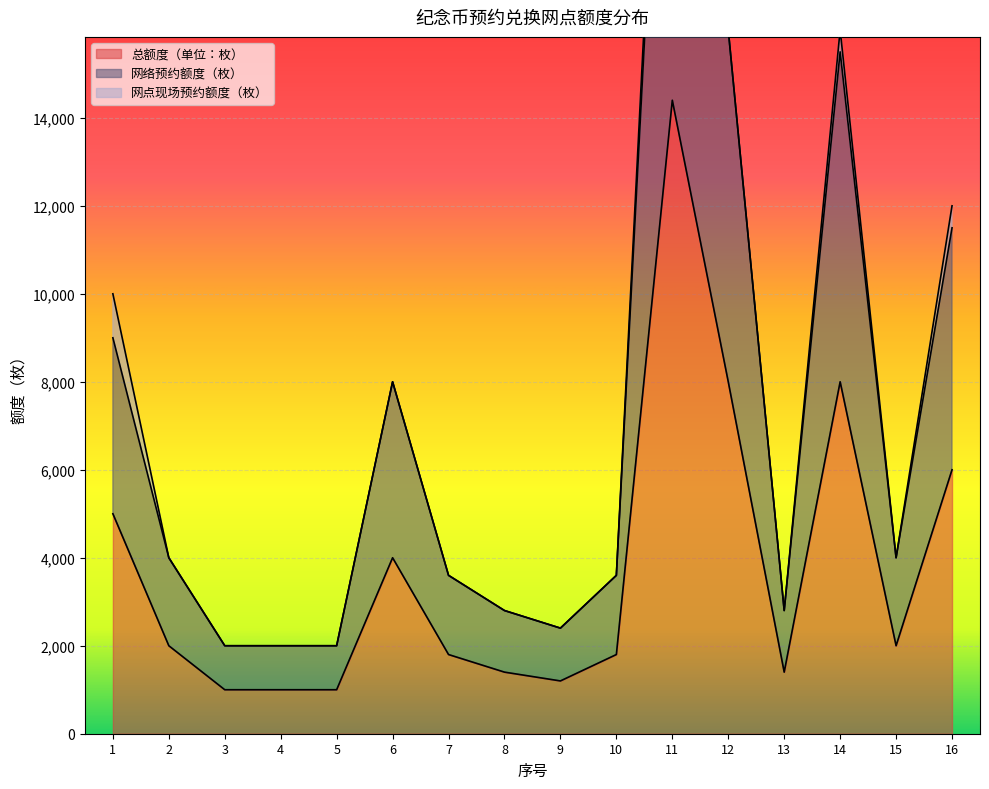

Which series has the largest range (max minus min)?

网络预约额度（枚）